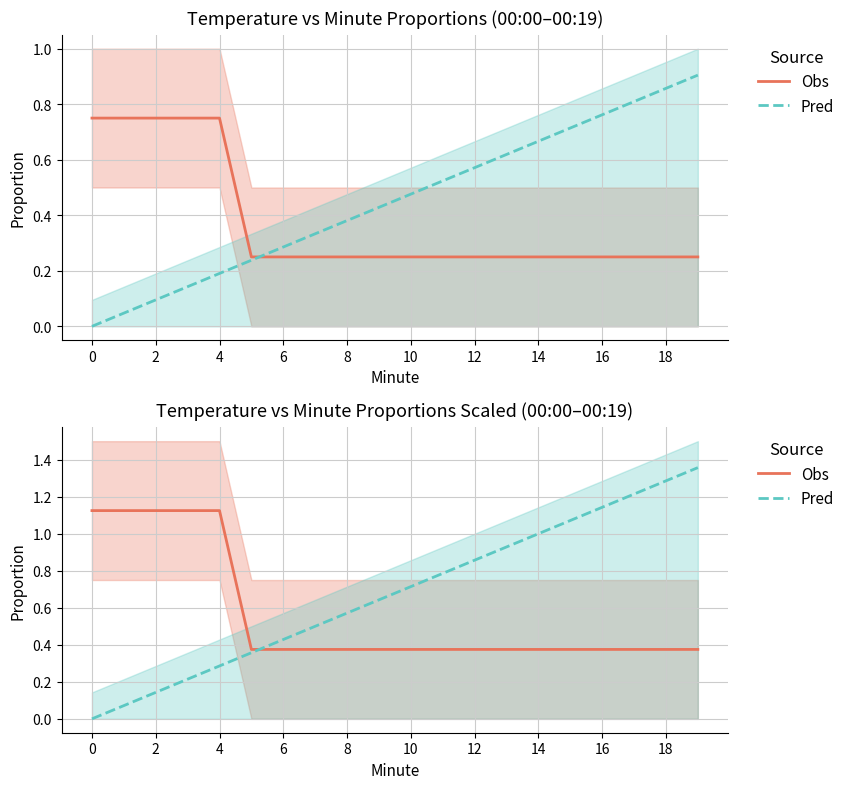

What is the total value across all series at 2?

1.2